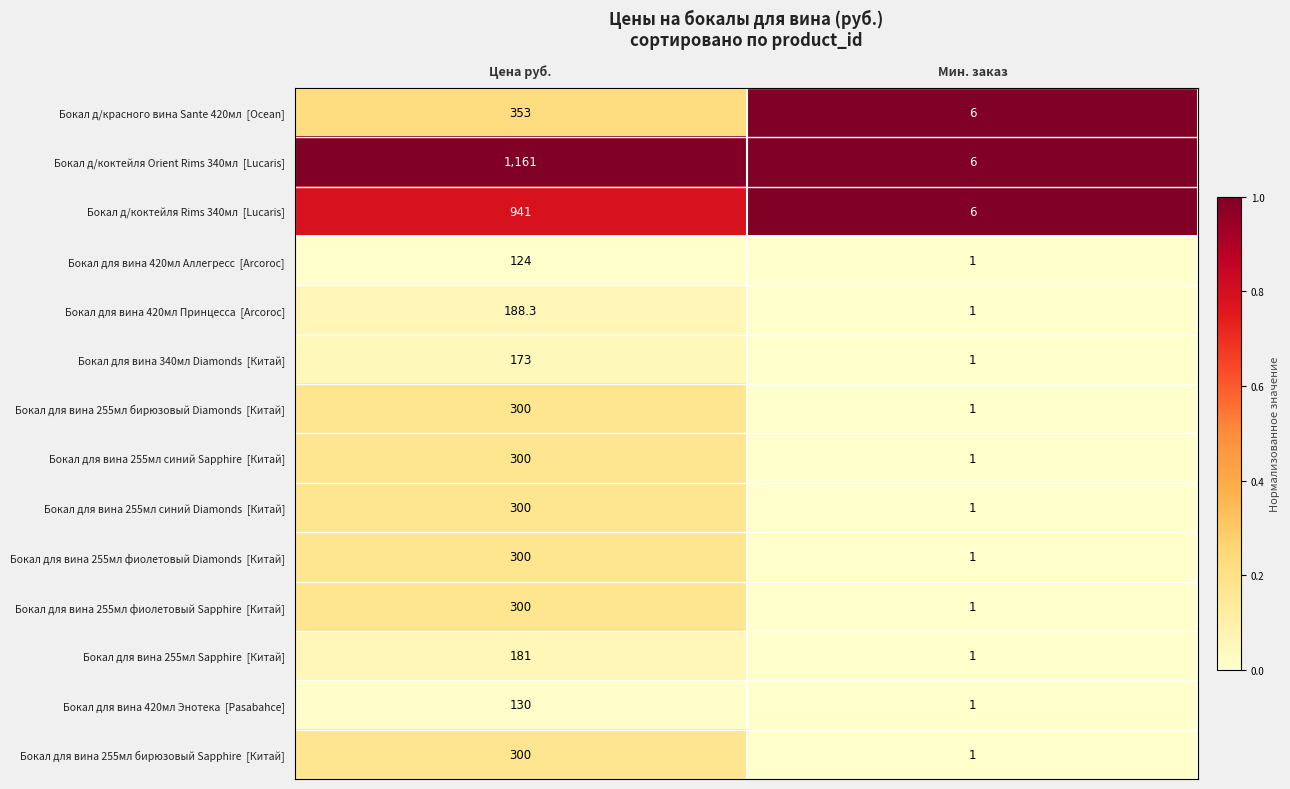

What is the maximum value shown in the chart?

1161.0